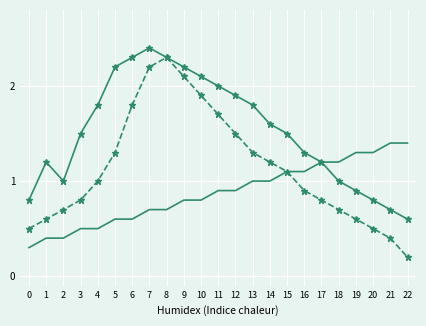

At which category does the chart reach its minimum across all series?

22